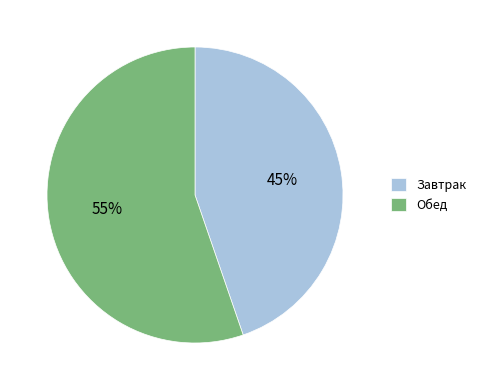

Is the sum of Завтрак and Обед greater than half?

Yes